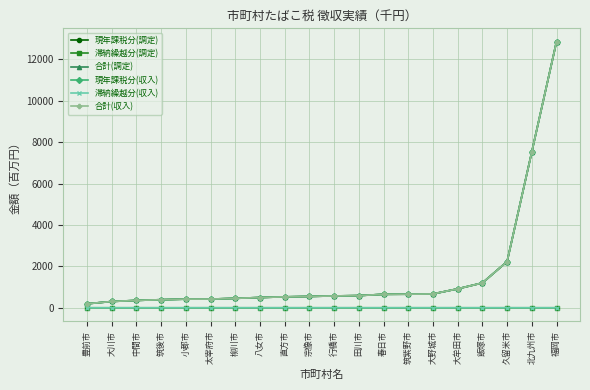

The 現年課税分(調定) series shows 417.2 at 小郡市. True or false?

True